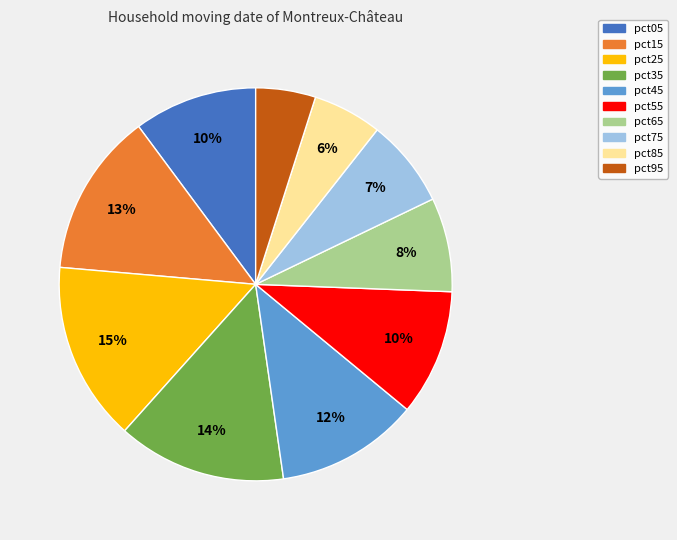

To the nearest percent, what is the difference between the largest and smallest slice percentages?

10%